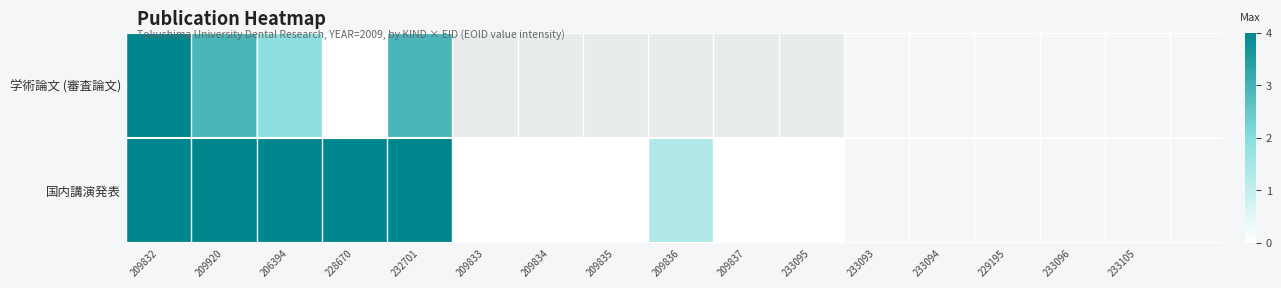

List the series in order of their peak value, lowest first.

学術論文 (審査論文), 国内講演発表